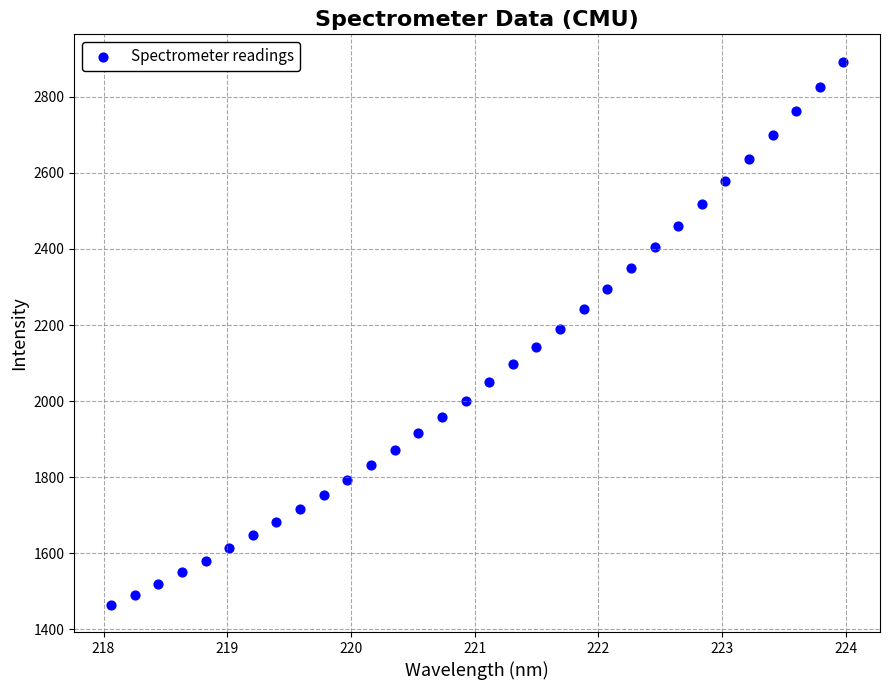

What is the range of X values (max minus min)?

5.9